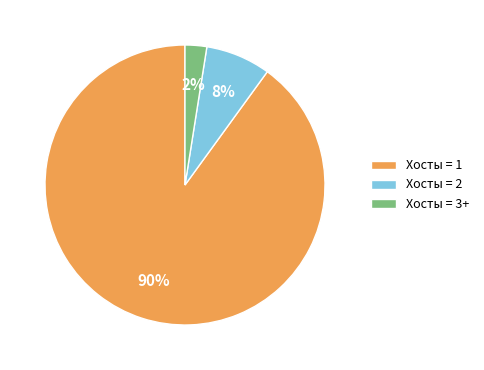

The Хосты = 1 slice represents 75% of the pie. True or false?

False